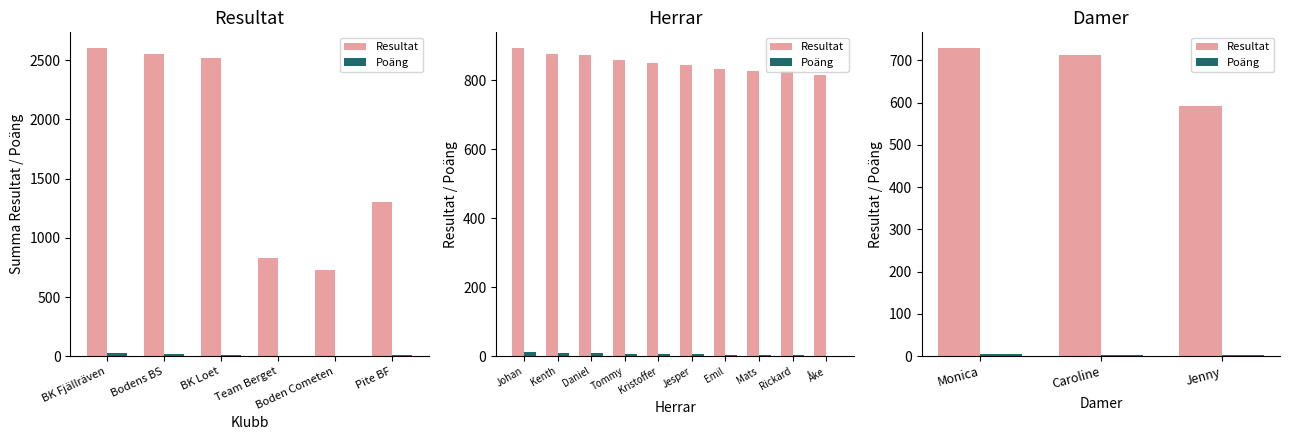

What is the label of the 3rd bar from the left?

Jenny